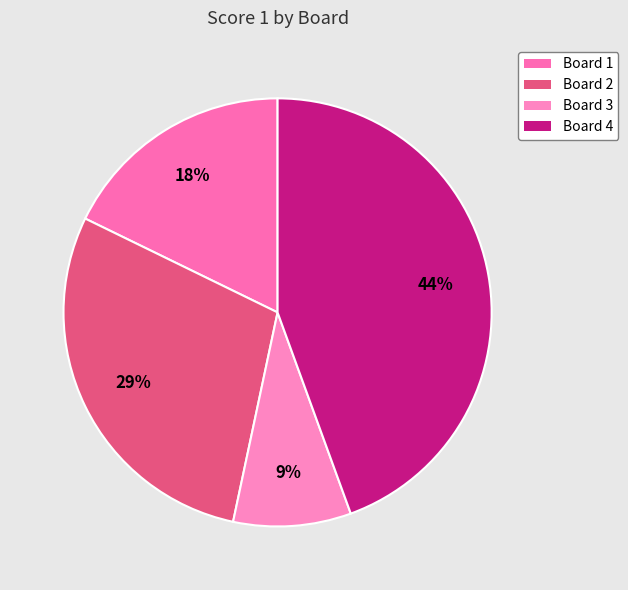

What percentage do Board 4 and Board 2 together represent?

73.3%